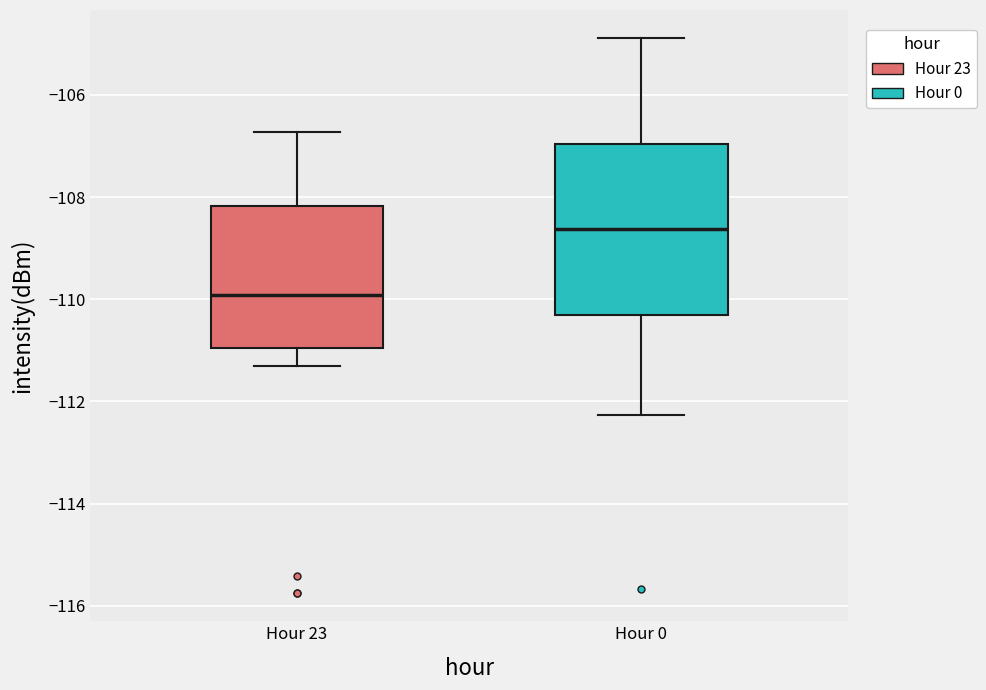

Where is the lower edge of the box for Hour 23 on the y-axis? The values are not printed on the chart, so give them approximately, as read against the axis.

-111.0